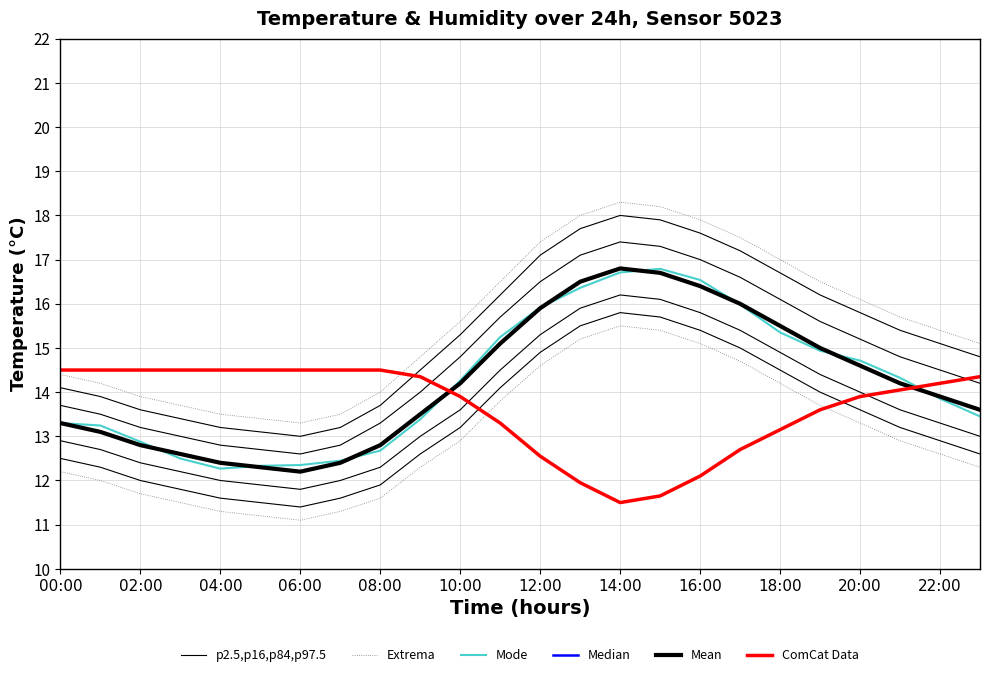

What is the difference between the highest and lowest values at 22:00?

1.5